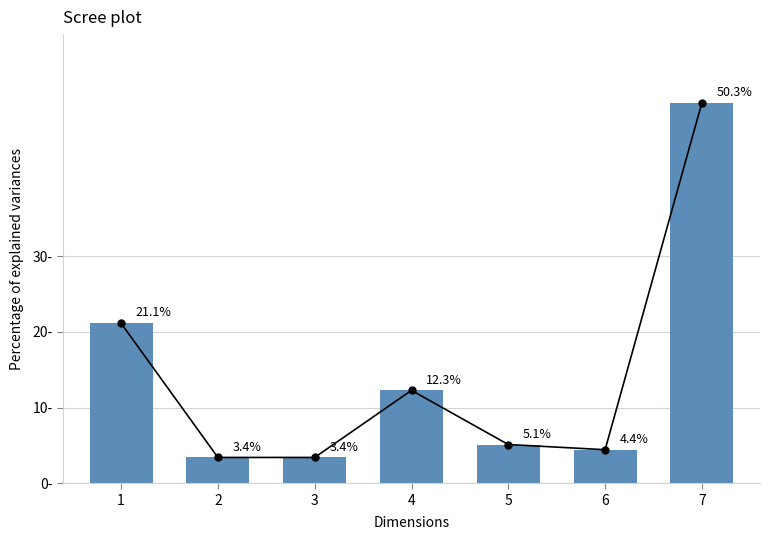

Between 3 and 2, which is larger?

3